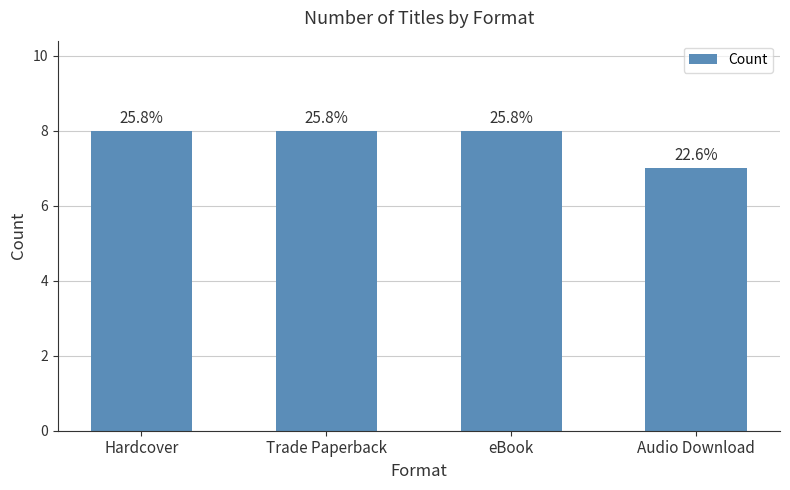

List the labels in order of value, smallest first.

Audio Download, Hardcover, Trade Paperback, eBook